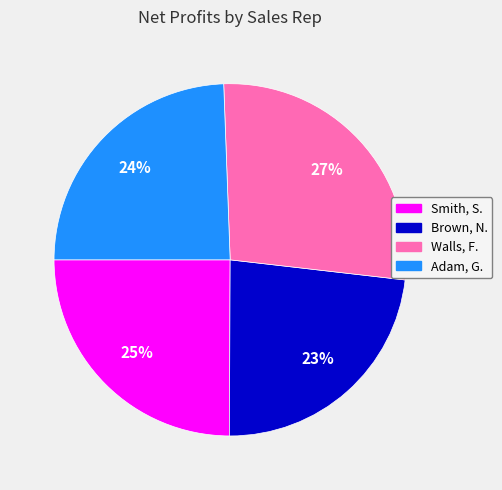

What is the ratio of the value at Smith, S. to the value at Brown, N.?

1.1